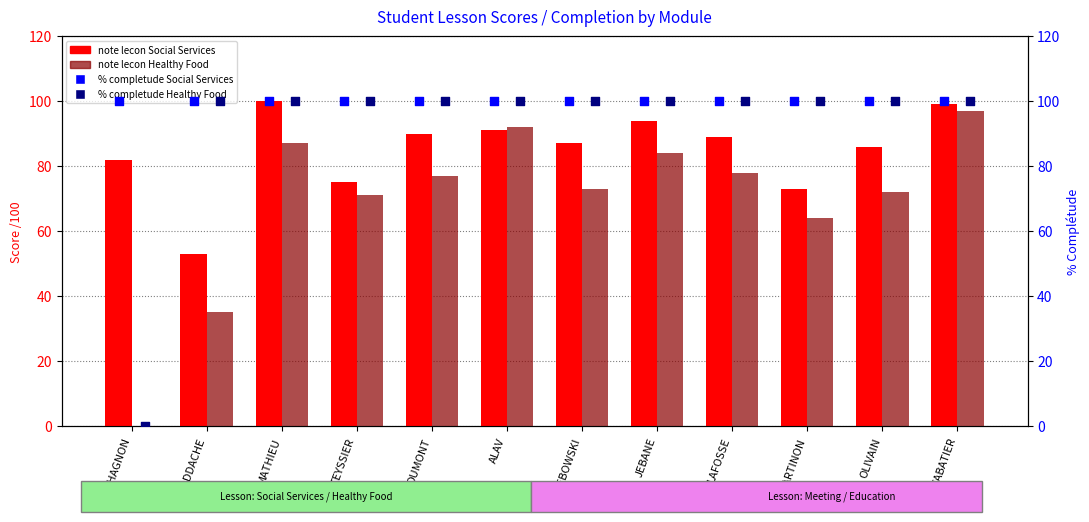

What are all the series names shown in the legend?

note lecon Social Services, note lecon Healthy Food, % completude Social Services, % completude Healthy Food